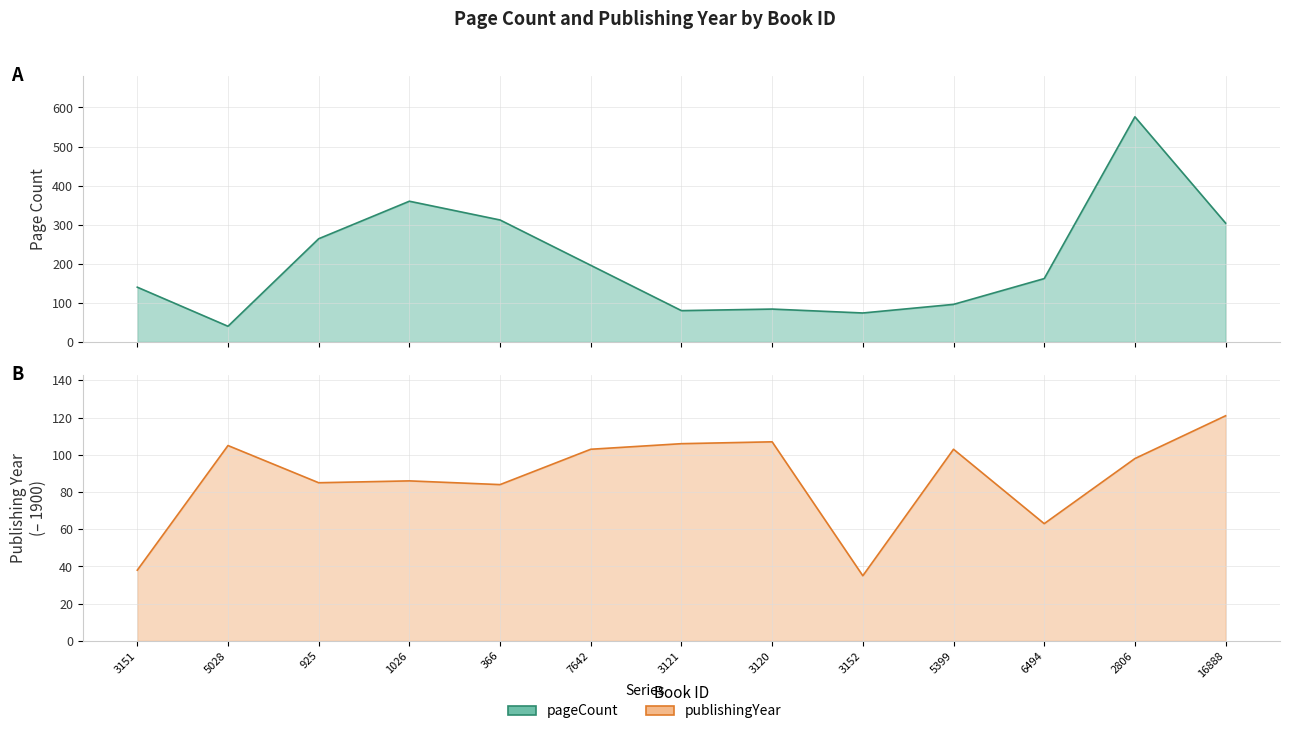

In pageCount, how many points are lower than both neighbors (excluding endpoints)?

3